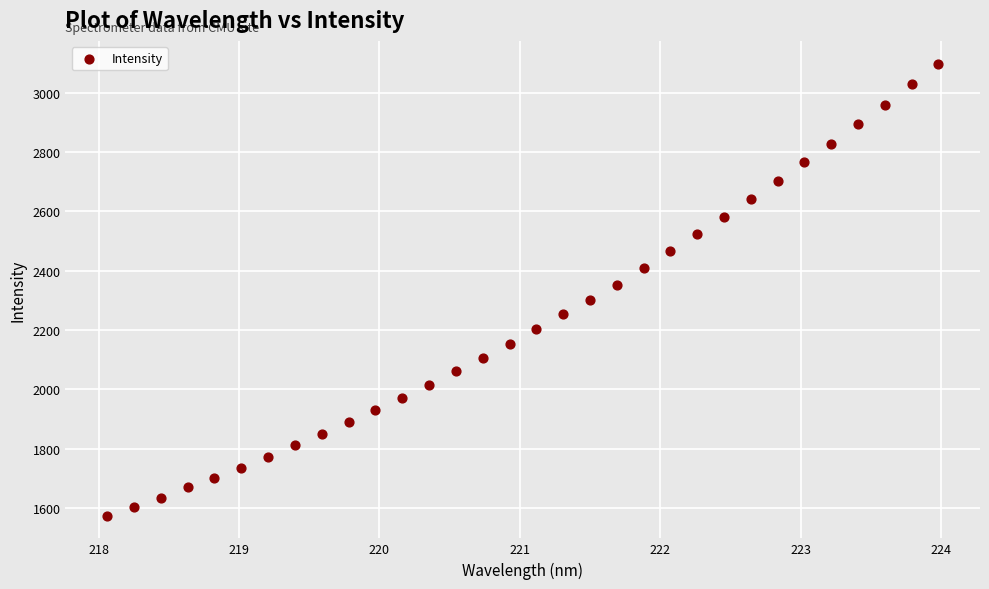

What is the range of X values (max minus min)?

5.9